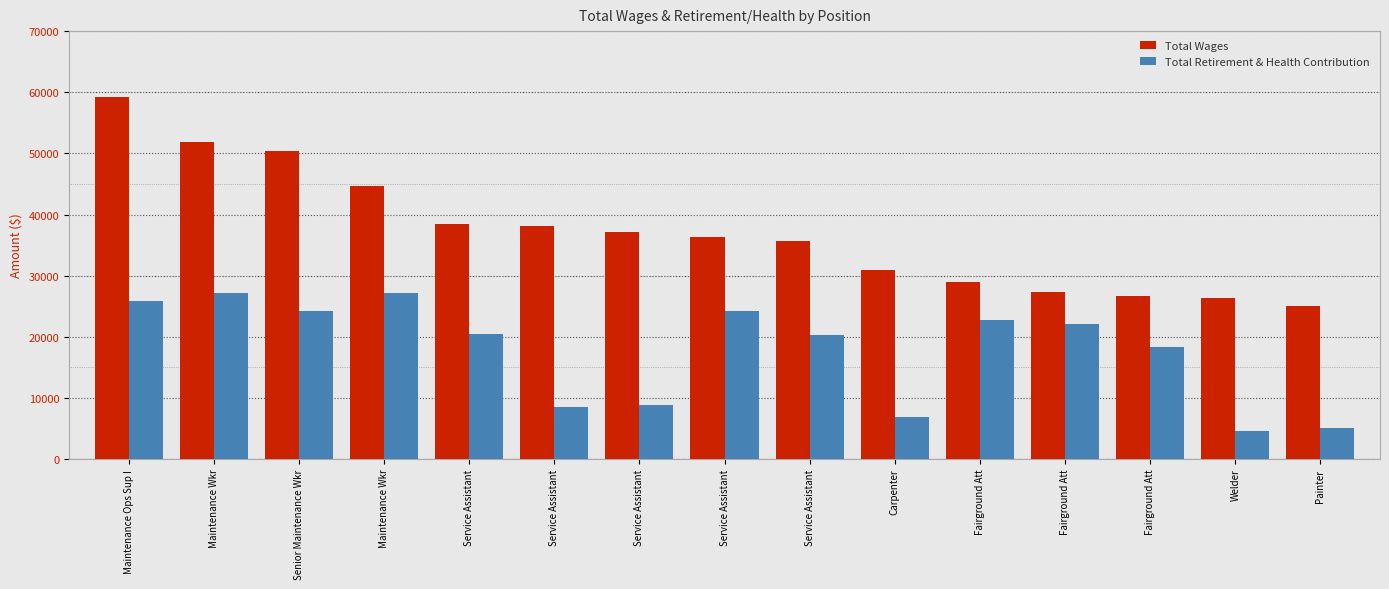

Reading left to right, list all the values displayed in this chart.

Total Wages: 59182	51803	50324	44691	38410	38162	37185	36294	35724	30934	28947	27246	26662	26374	25011
Total Retirement & Health Contribution: 25840	27234	24222	27234	20461	8580	8895	24257	20297	6874	22722	22095	18299	4537	5021